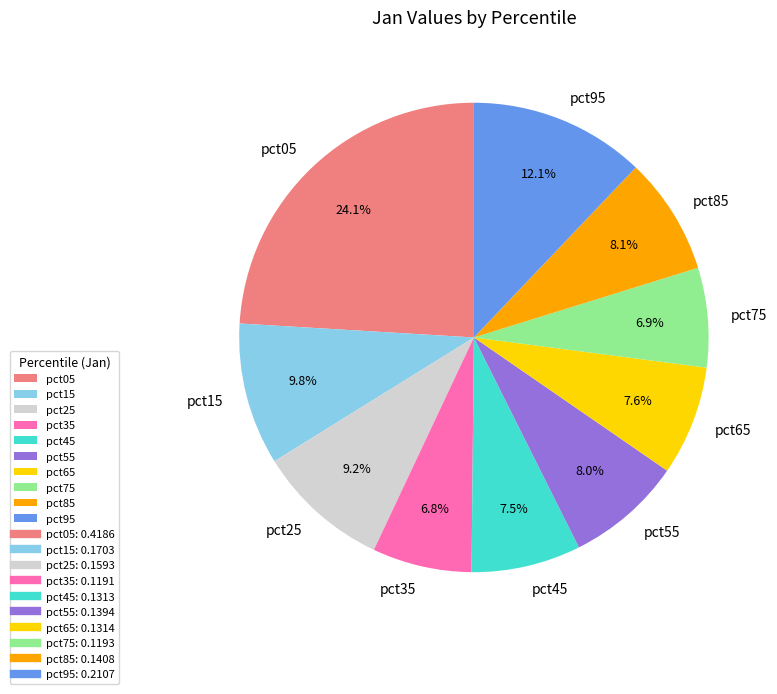

The pct65 slice represents 8% of the pie. True or false?

True